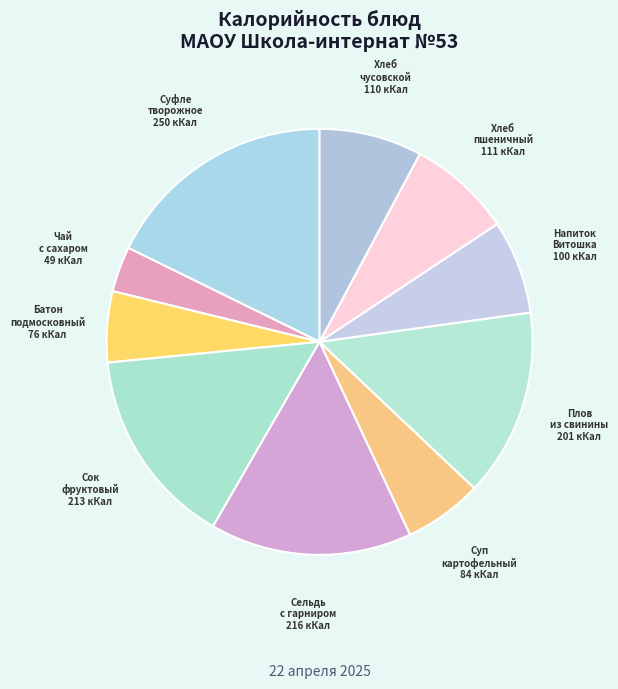

Rank the categories by value from highest to lowest.

Суфле творожное с молоком сгущенным, Сельдь с овощным гарниром, Сок фруктовый, Плов из свинины, Хлеб пшеничный, Хлеб чусовской, Напиток витаминный Витошка, Суп картофельный с бобовыми и мясом, Батон подмосковный, Чай с сахаром